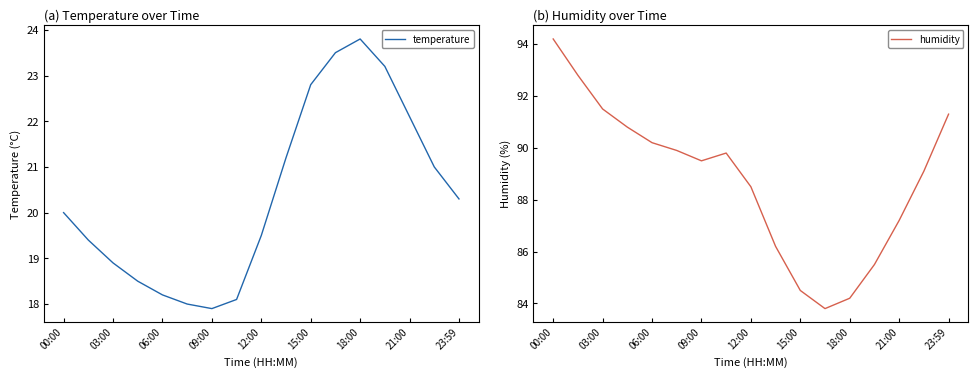

True or false: temperature and humidity cross at least once.

False